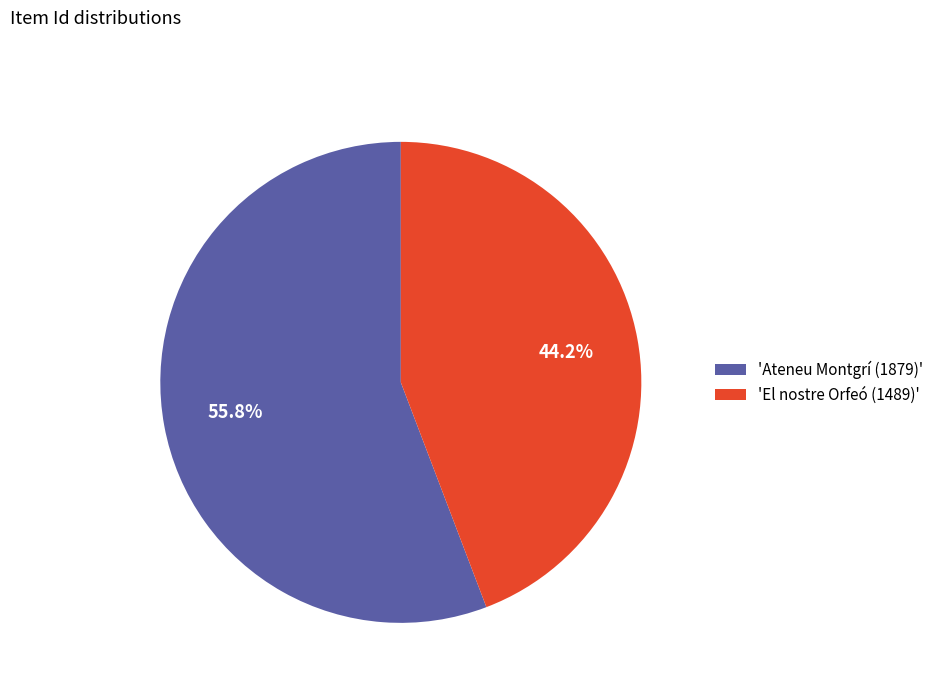

Do 'Ateneu Montgrí (1879)' and 'El nostre Orfeó (1489)' together represent more than half of the pie?

Yes